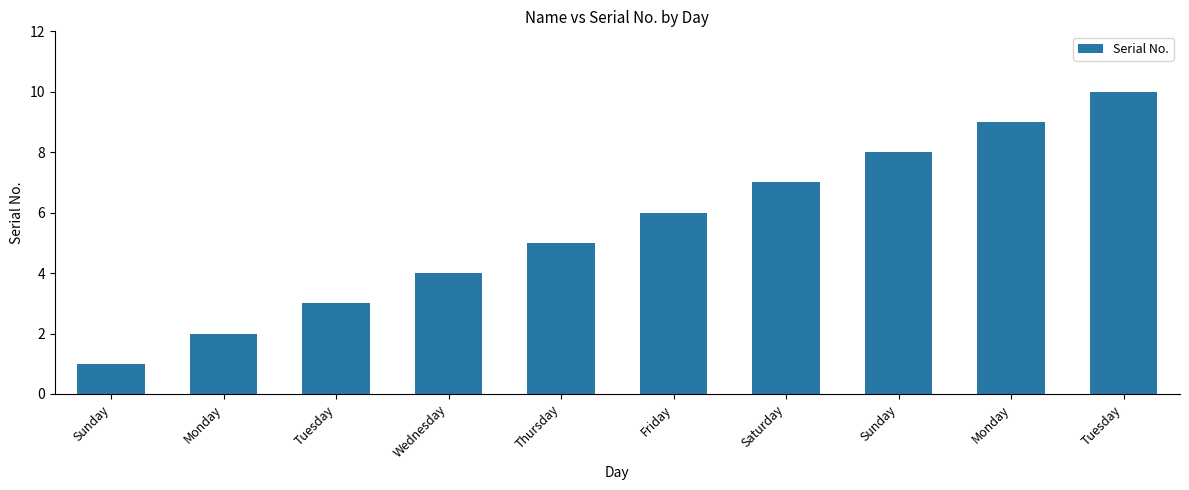

Is it true that the value at Wednesday is 4?

True